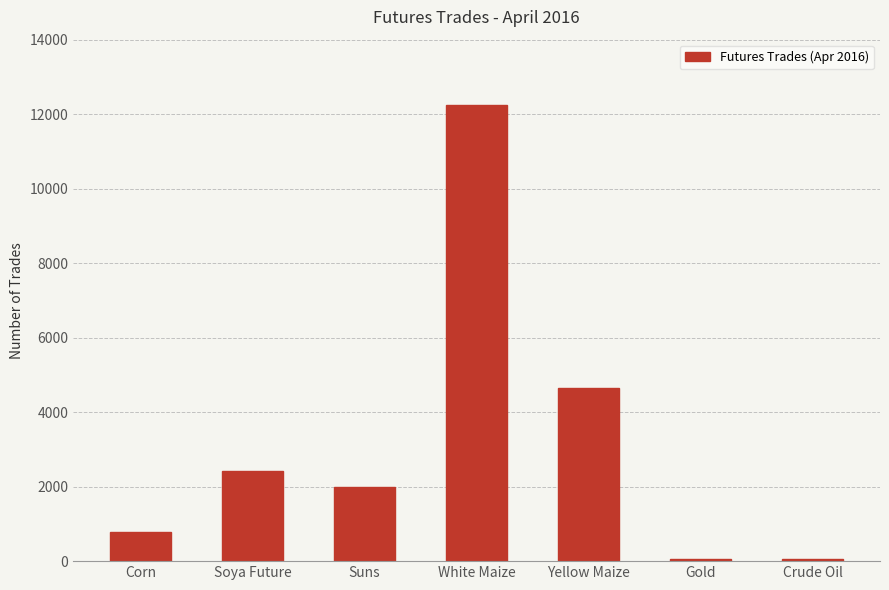

True or false: the data shows 4639 at Yellow Maize.

True